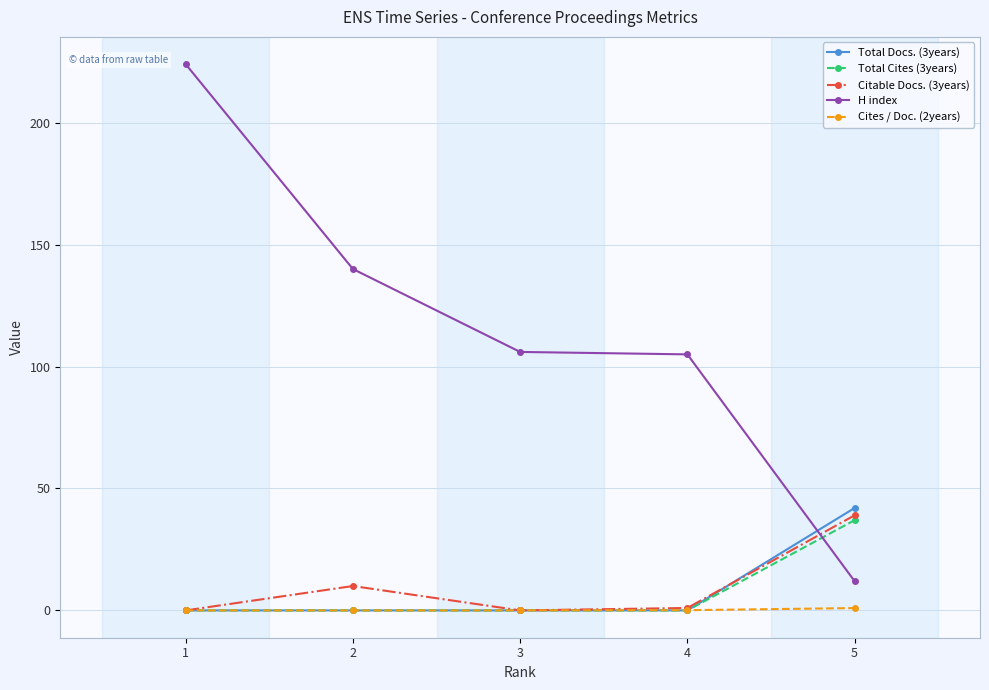

What is the difference between the second highest and minimum values in the Citable Docs. (3years) series?

10.0